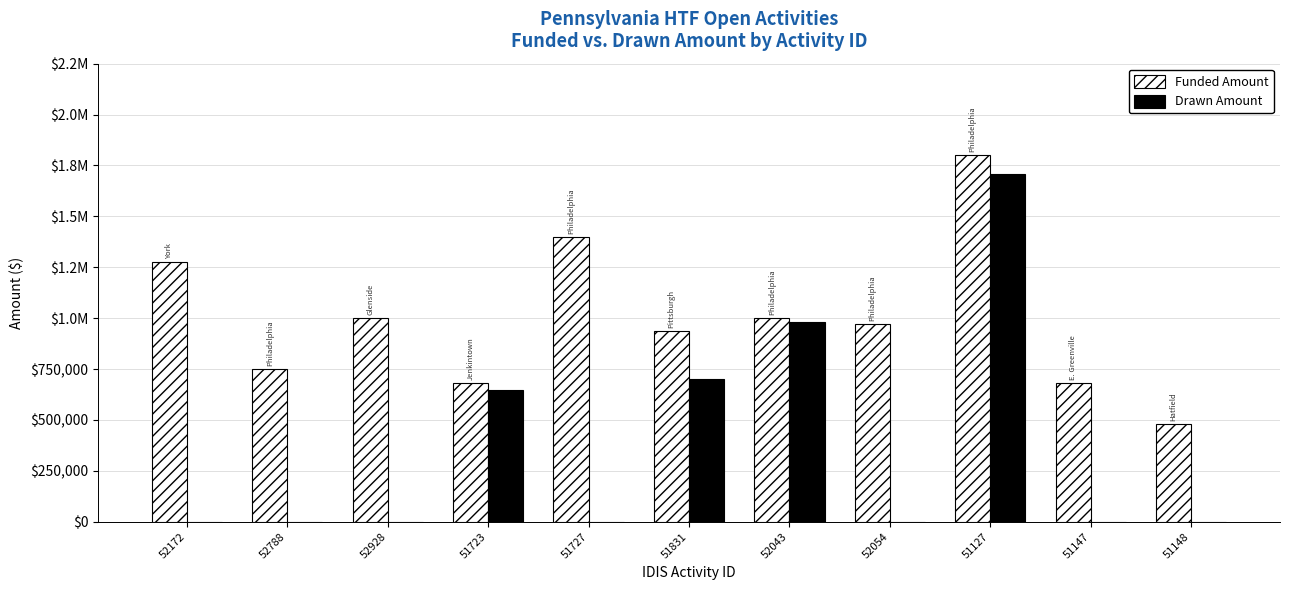

Does the chart contain stacked bars?

No